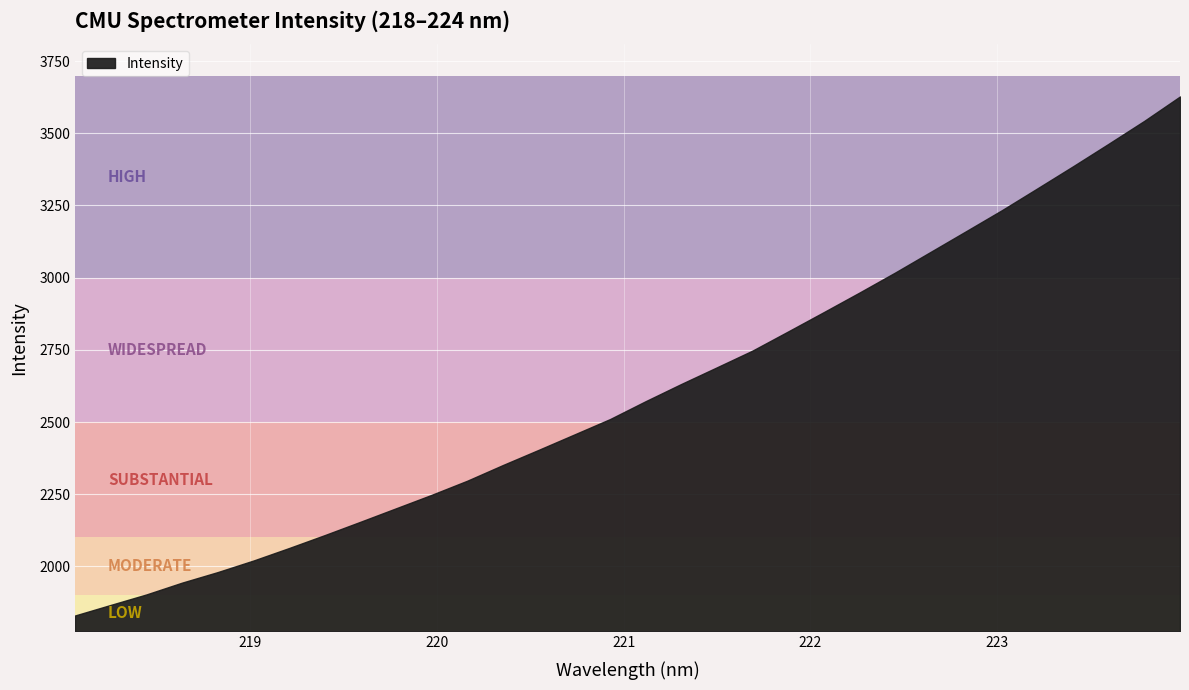

What is the average value?

2608.0